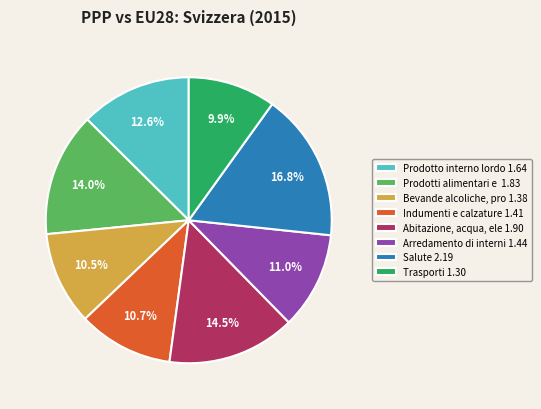

Combined, what portion of the pie is Trasporti 1.30 and Salute 2.19?

26.7%